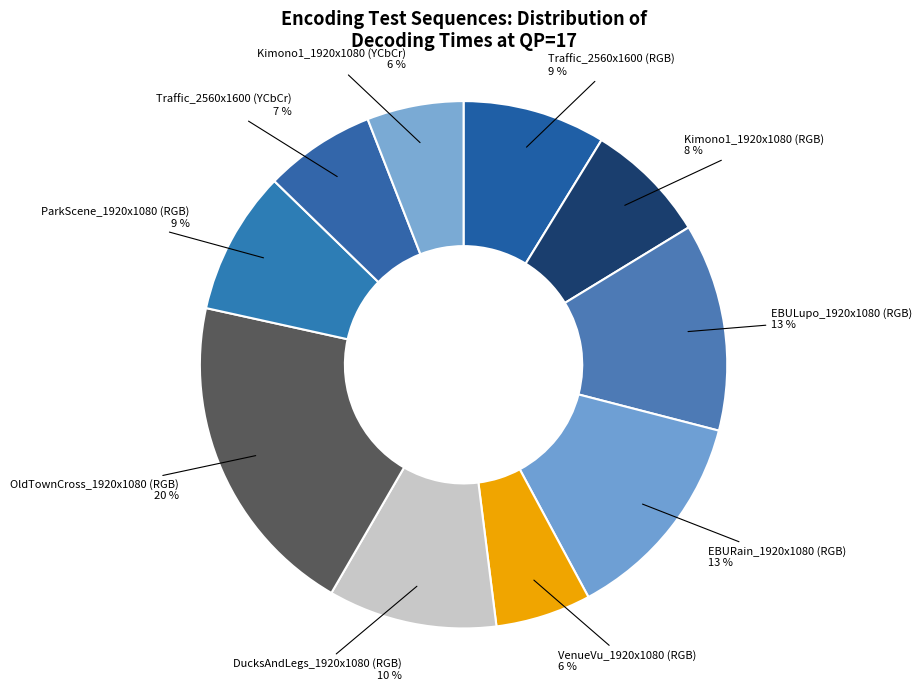

Combined, do Kimono1_1920x1080 (RGB) and Traffic_2560x1600 (RGB) account for over 50%?

No